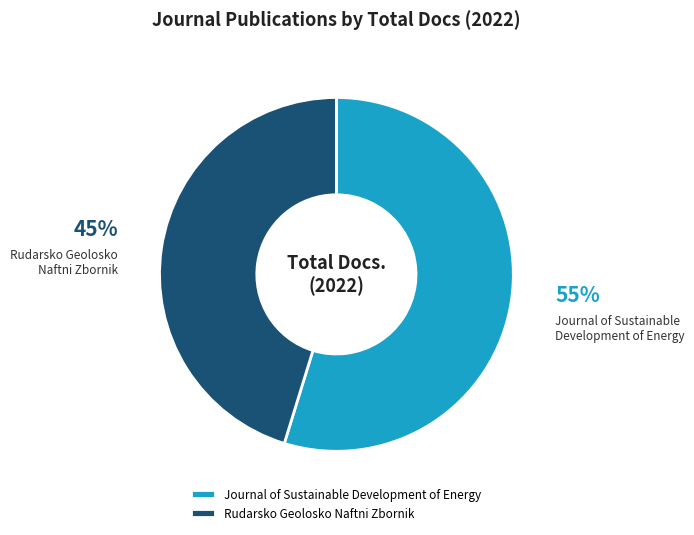

Is there a majority slice in this chart?

Yes